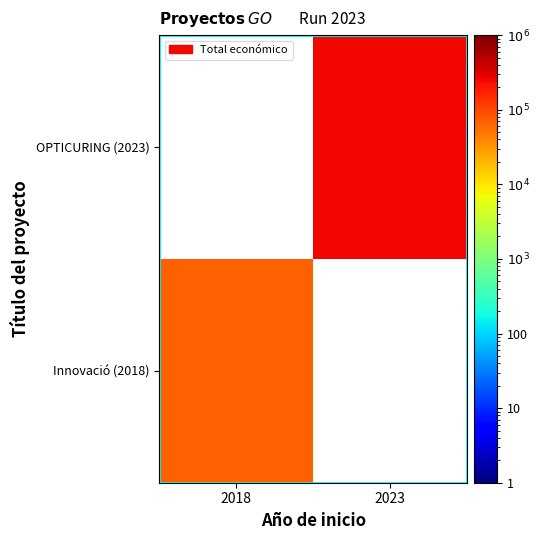

At which category does the chart reach its peak across all series?

2023